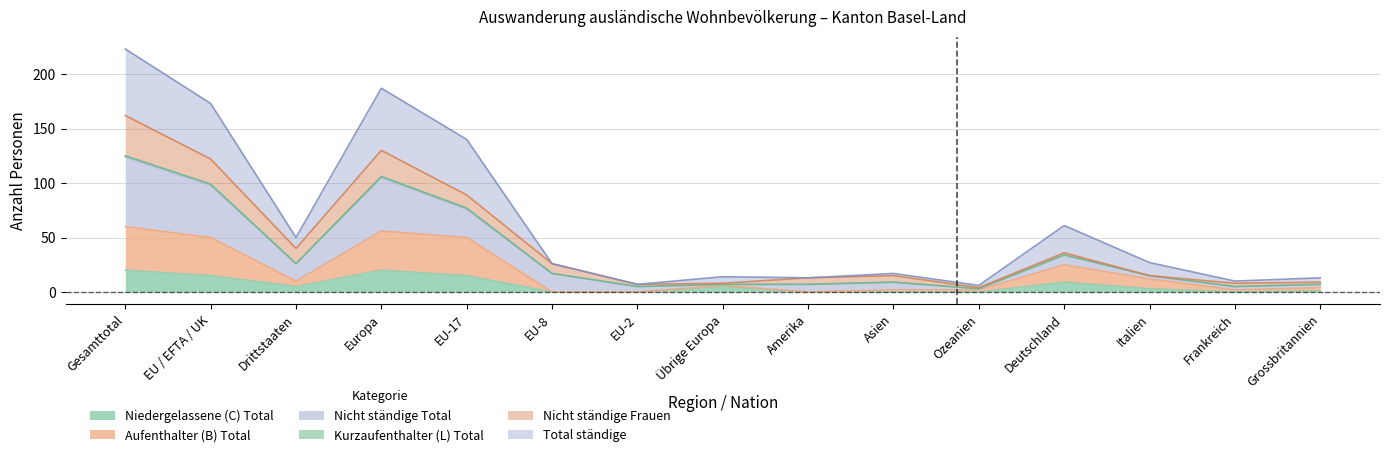

Rank the categories by Total ständige value from lowest to highest.

Ozeanien, EU-2, Frankreich, Amerika, Grossbritannien, Übrige Europa, Asien, EU-8, Italien, Drittstaaten, Deutschland, EU-17, EU / EFTA / UK, Europa, Gesamttotal